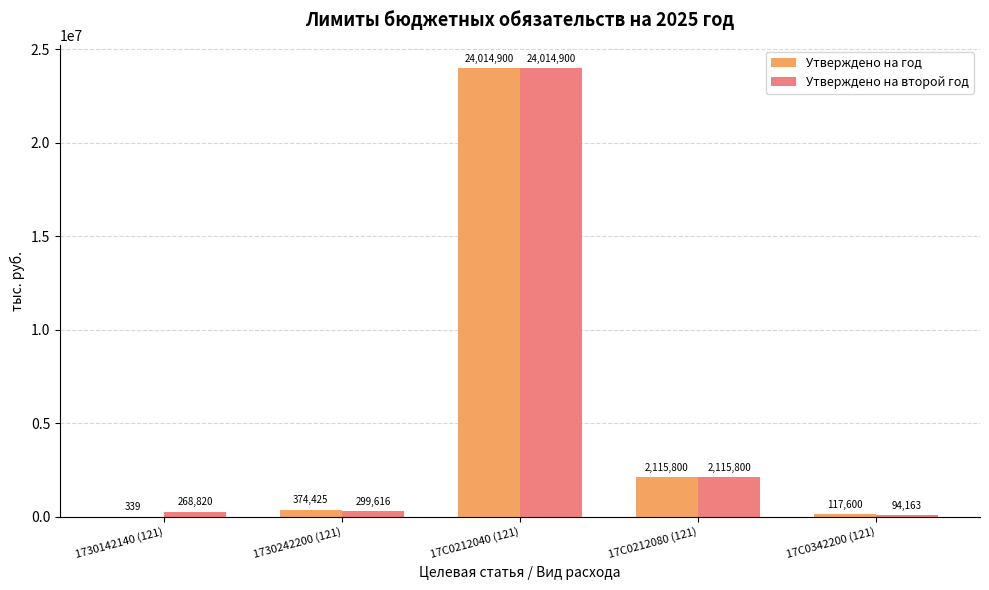

What is the approximate value of Утверждено на второй год at 1730142140 (121)?

268820.0